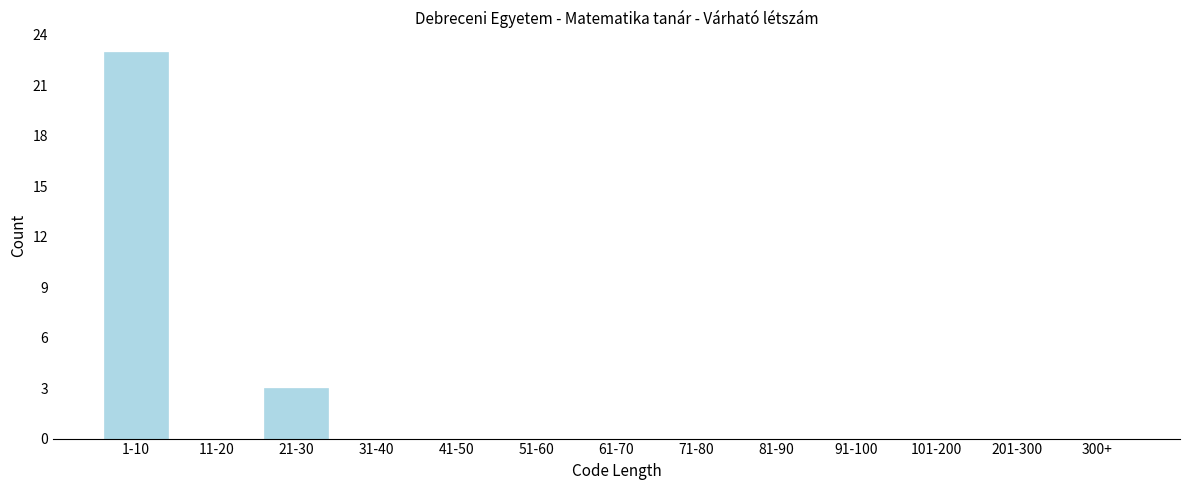

Reading left to right, transcribe all the data shown in this chart.

1-10=23	11-20=0	21-30=3	31-40=0	41-50=0	51-60=0	61-70=0	71-80=0	81-90=0	91-100=0	101-200=0	201-300=0	300+=0